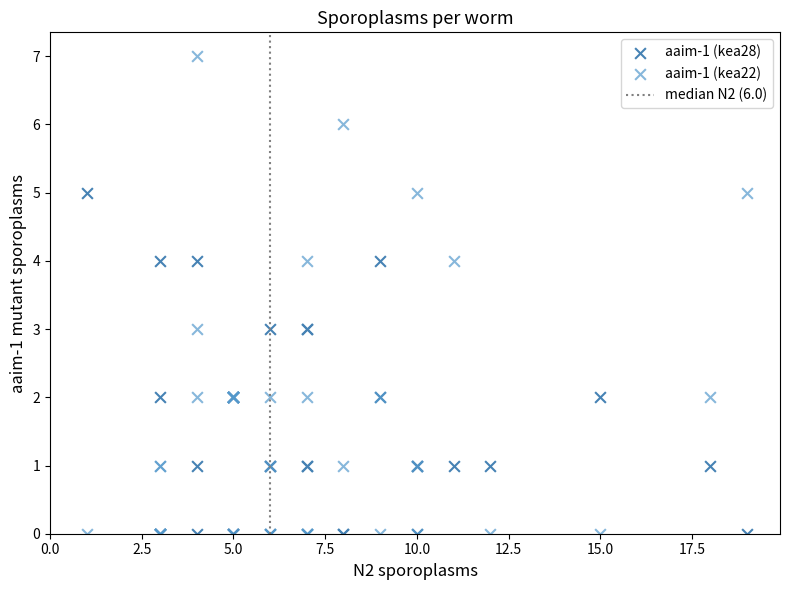

Which series has the largest Y range (max minus min)?

aaim-1 (kea22)